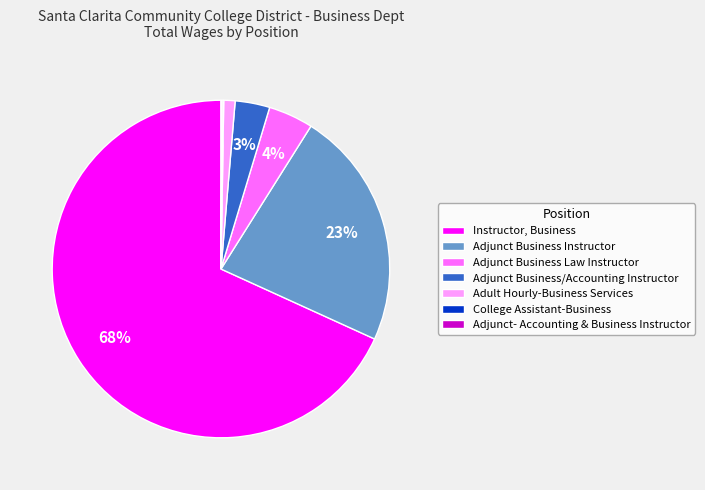

What is the largest slice in the pie chart?

Instructor, Business